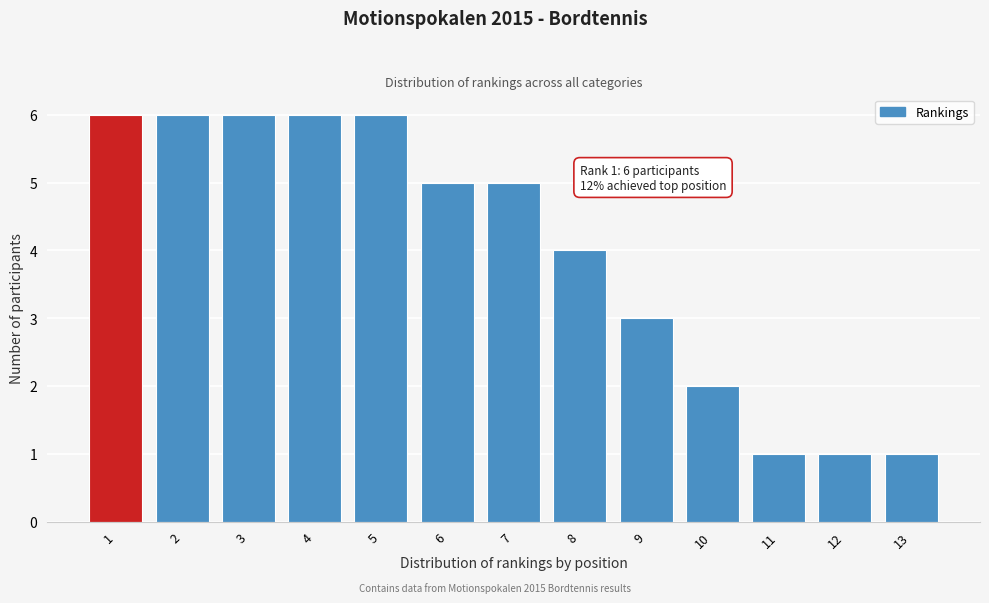

Reading left to right, list all the values displayed in this chart.

1=6	2=6	3=6	4=6	5=6	6=5	7=5	8=4	9=3	10=2	11=1	12=1	13=1